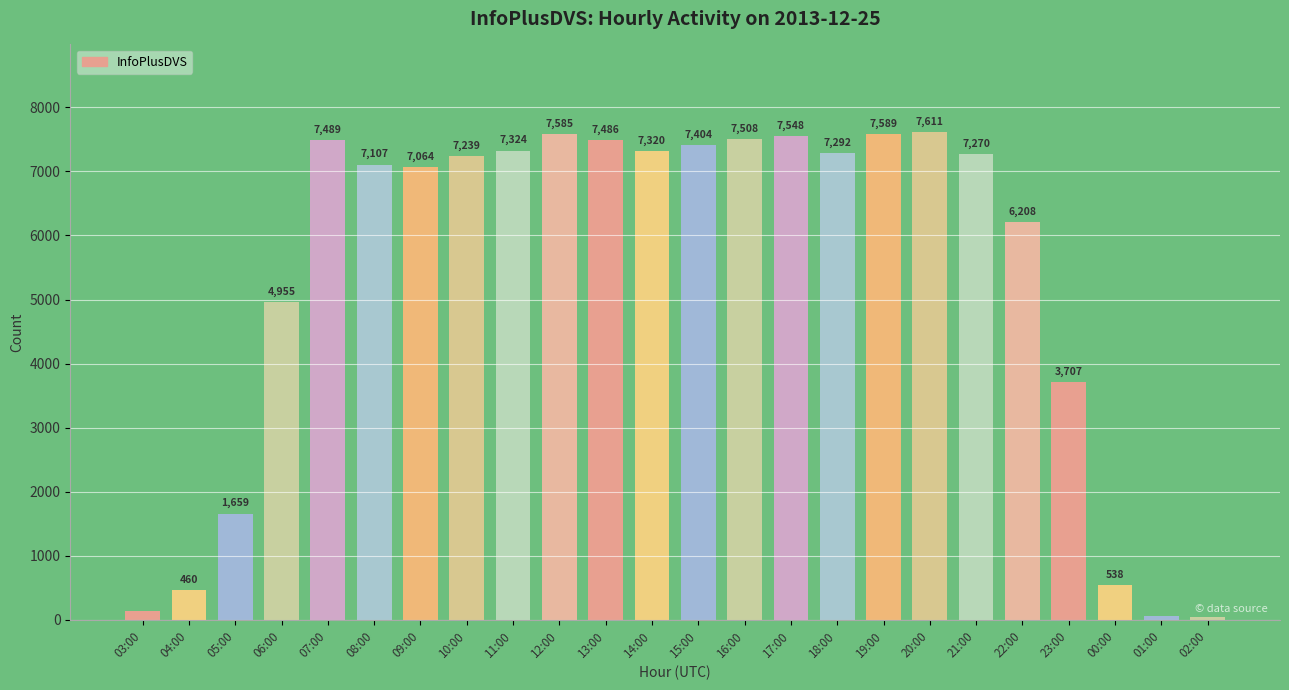

What is the difference between the values at 03:00 and 14:00?

7175